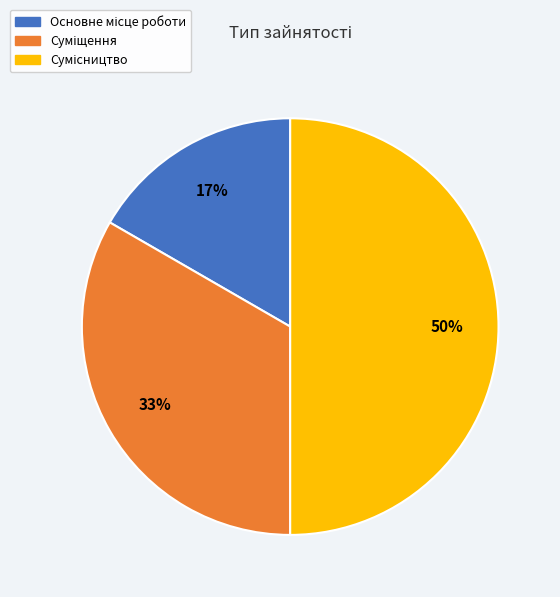

Count the number of slices in the pie.

3